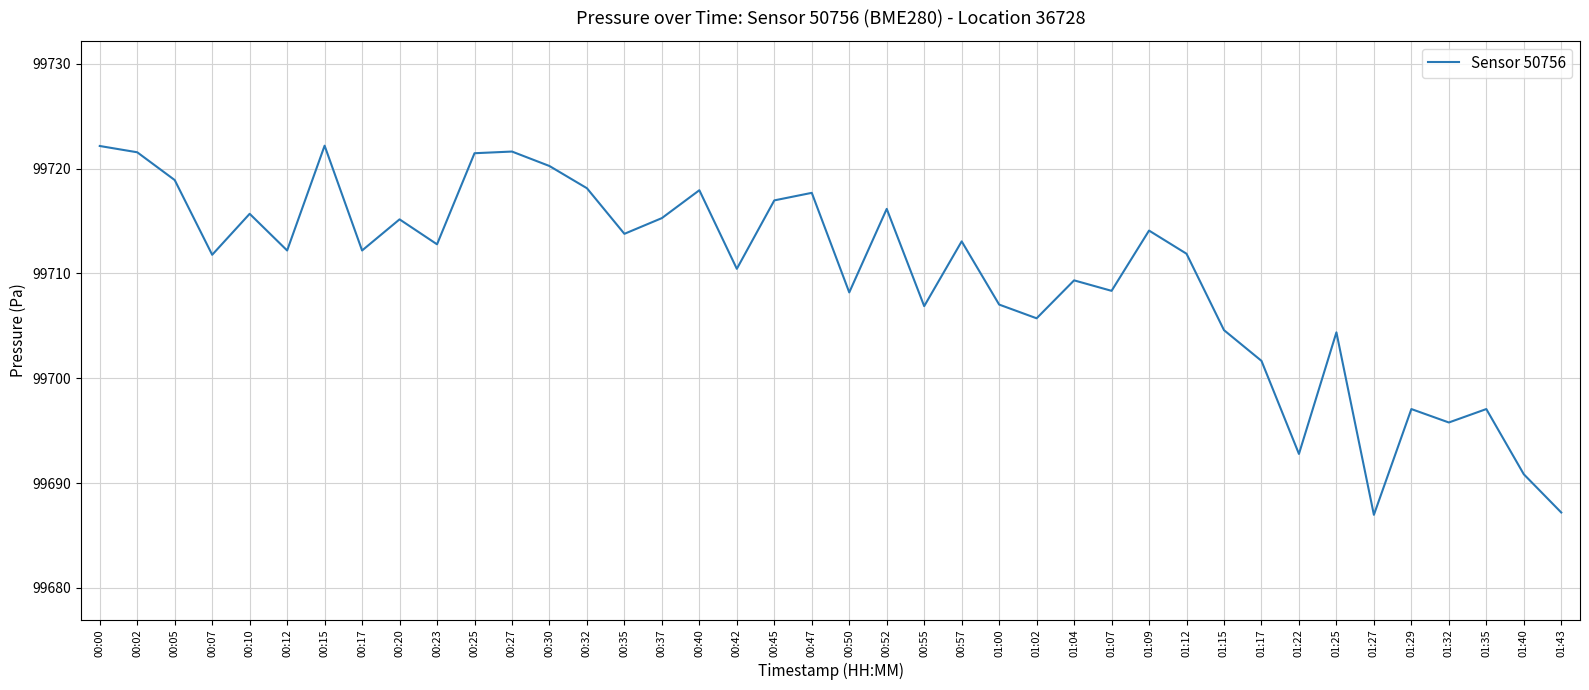

What is the difference between the values at 00:02 and 00:35?

7.8